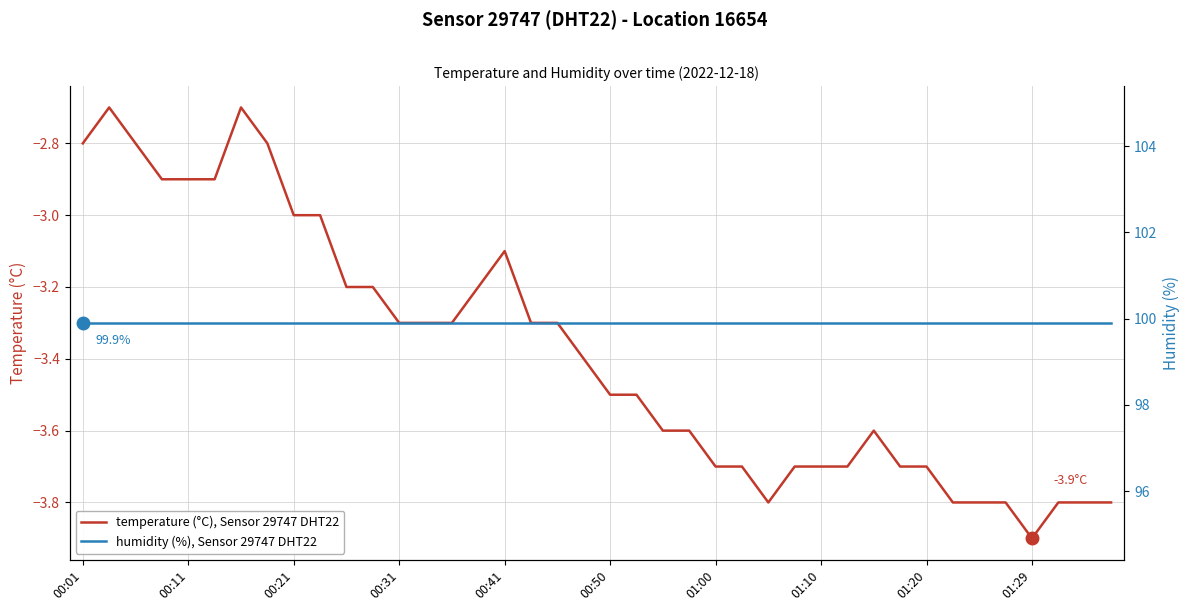

What is the value of the temperature (°C), Sensor 29747 DHT22 point at the 15th from the left?

-3.3